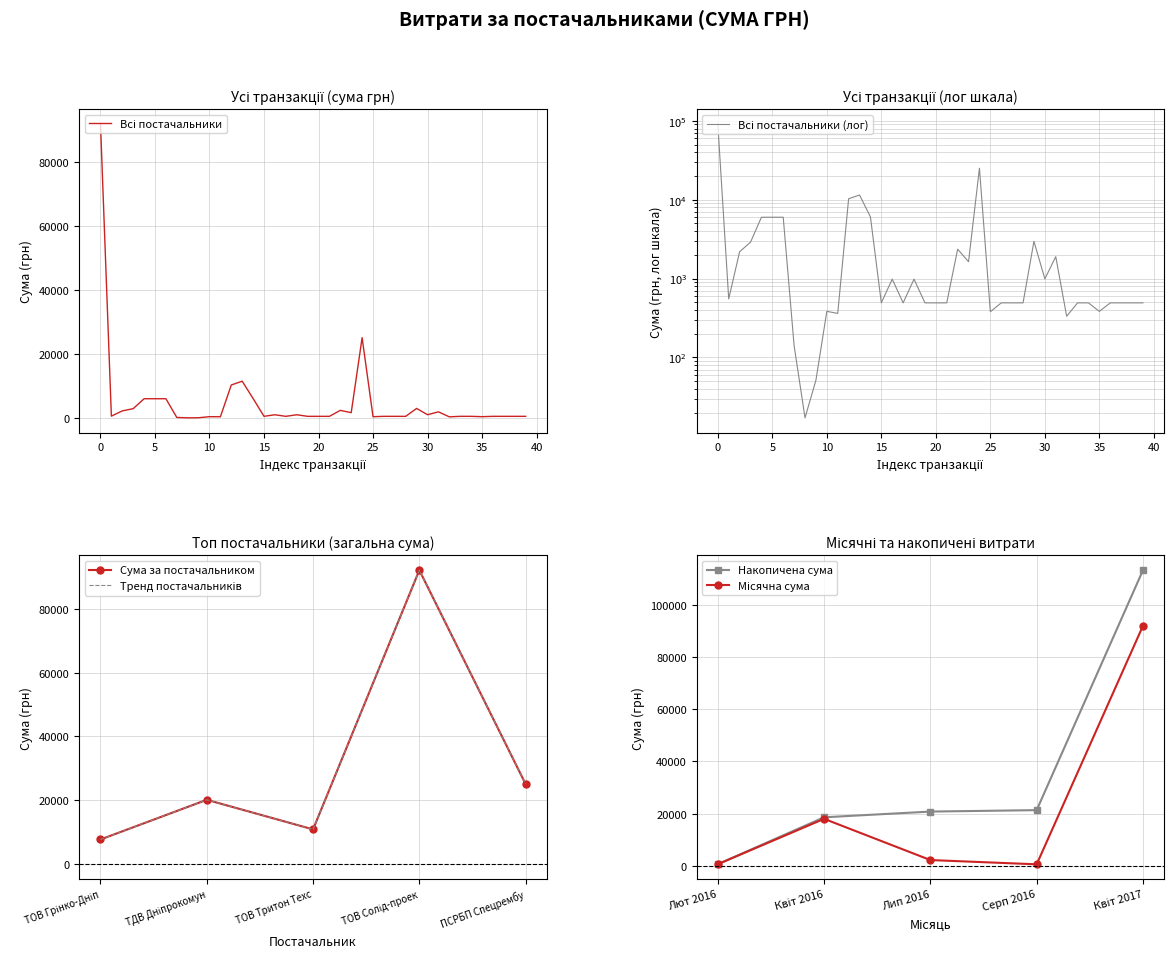

What is the value of the Накопичена сума point at the 2nd from the left?

18593.8